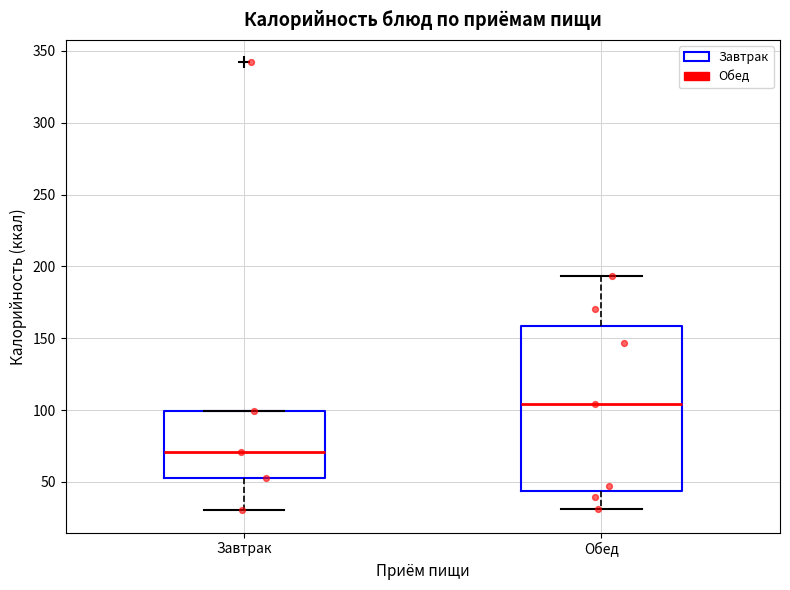

Which box is the tallest, from its lower edge to its upper edge?

Обед